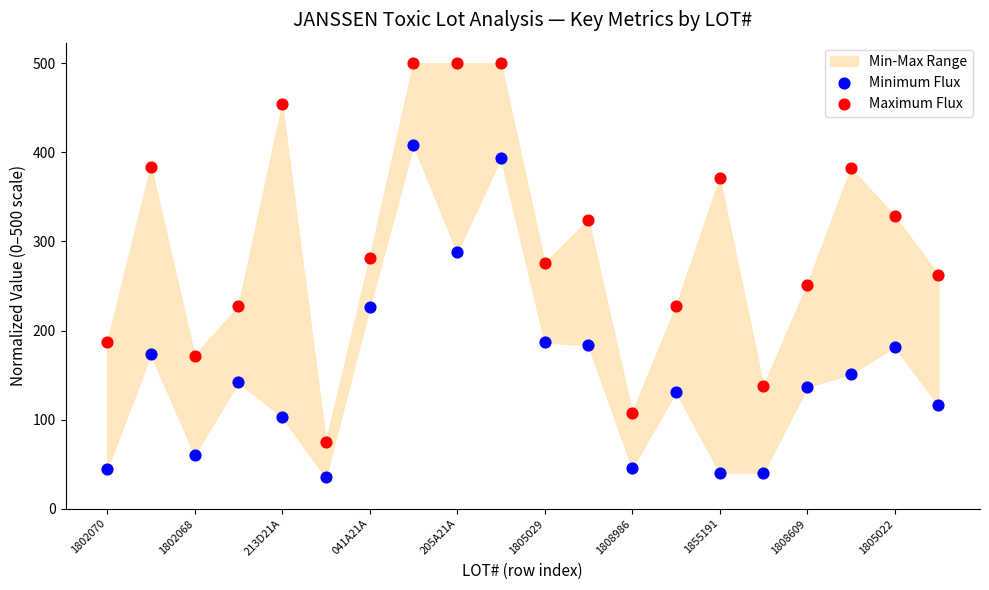

Across all data points, what is the range of Y values (max minus min)?

464.6